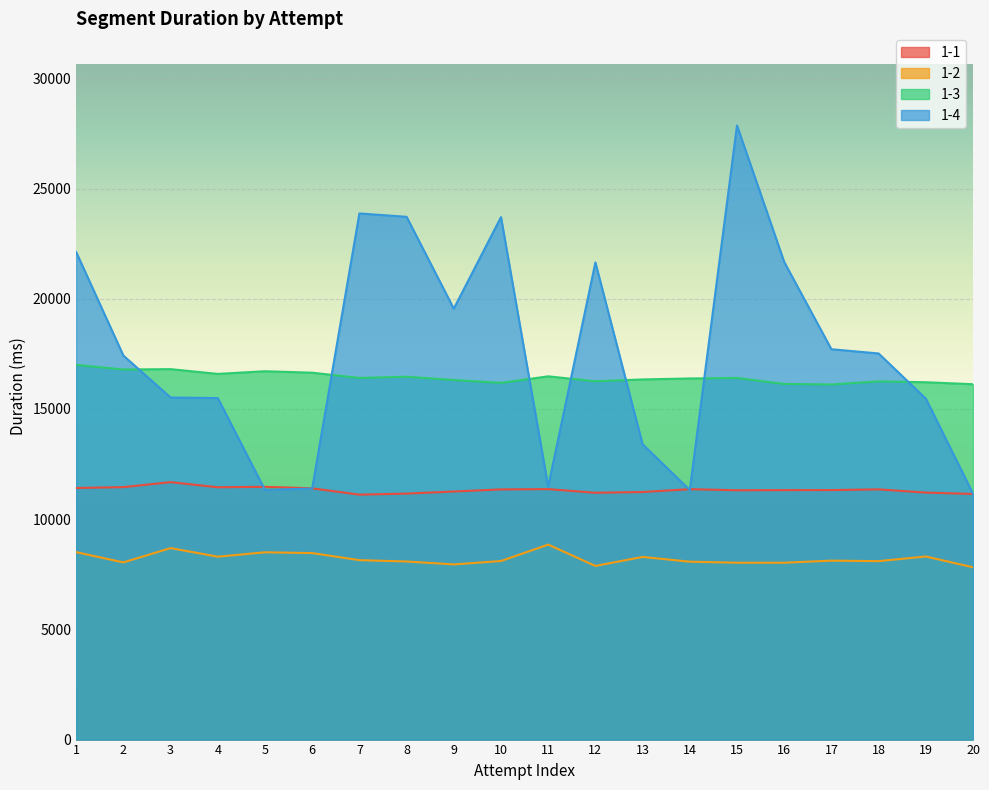

Is it true that 1-4 equals 8250 at 10?

False